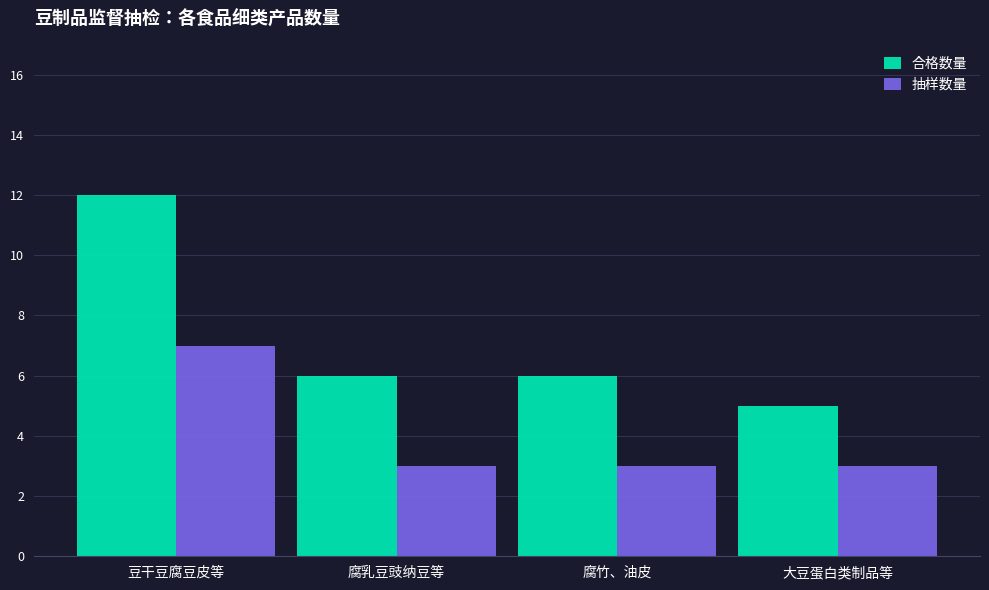

Reading left to right, extract all data points from this chart.

合格数量: 12	6	6	5
抽样数量: 7	3	3	3